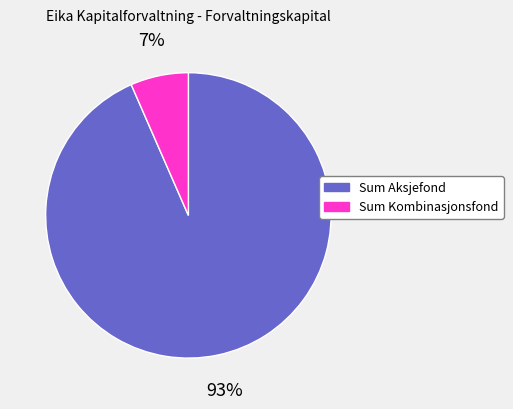

What is the smallest slice in the pie chart?

Sum Kombinasjonsfond